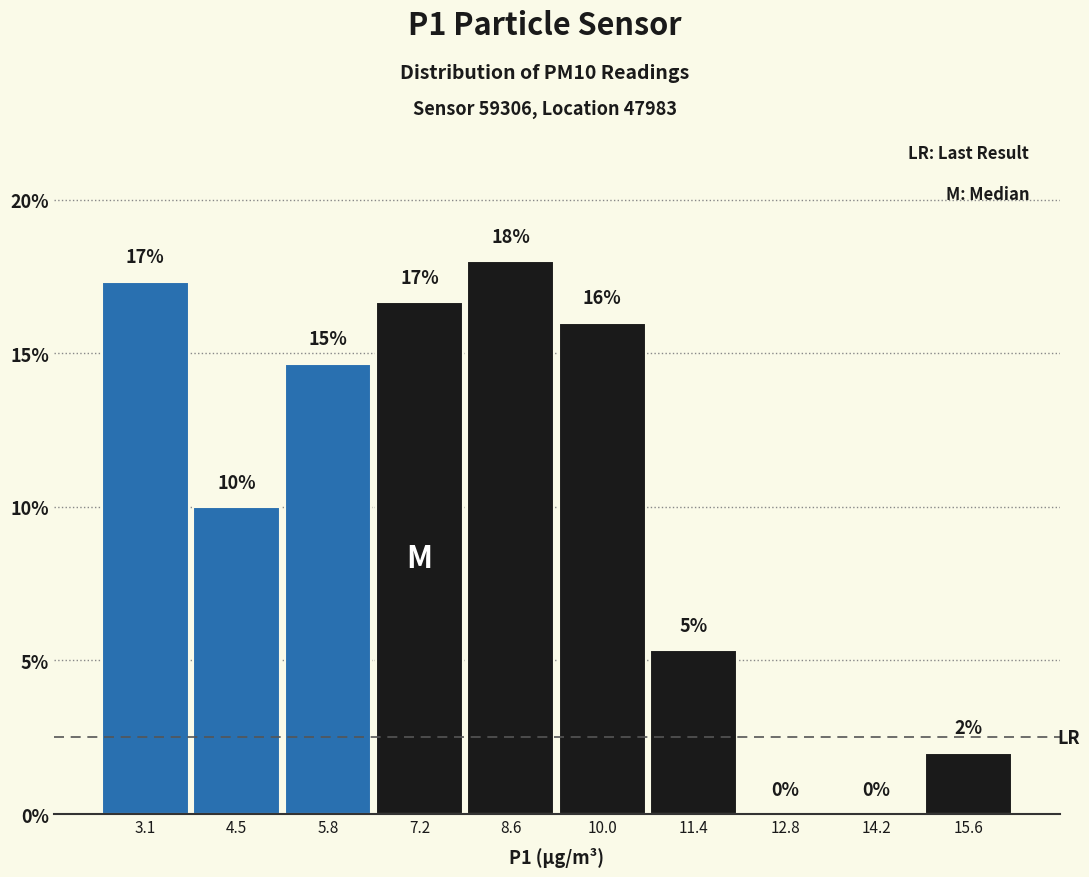

Over which range of the x-axis is the bar tallest?

8.0 to 9.4